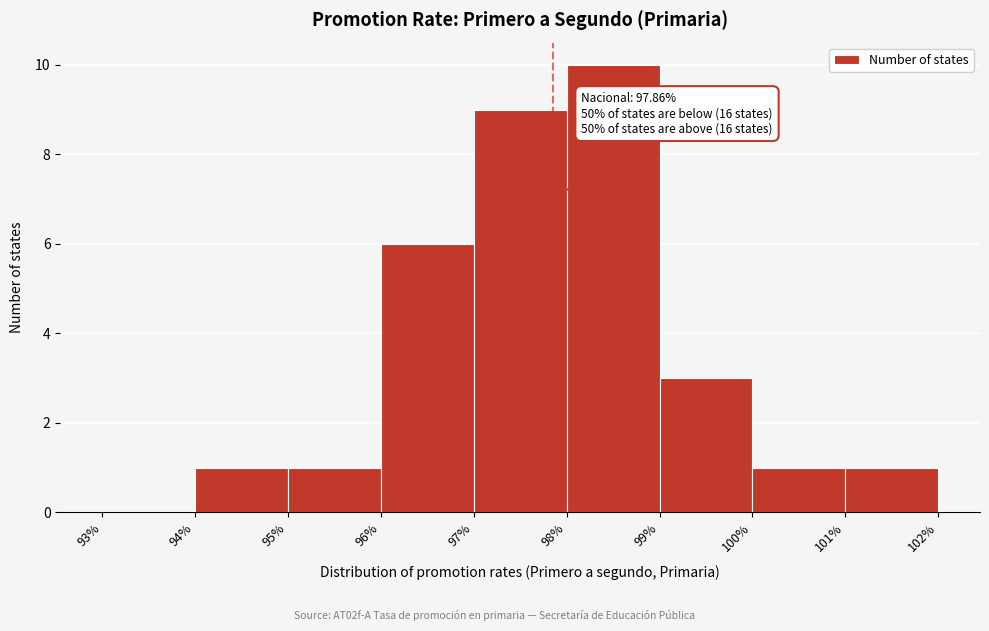

Over which range of the x-axis is the bar tallest?

98% to 99%